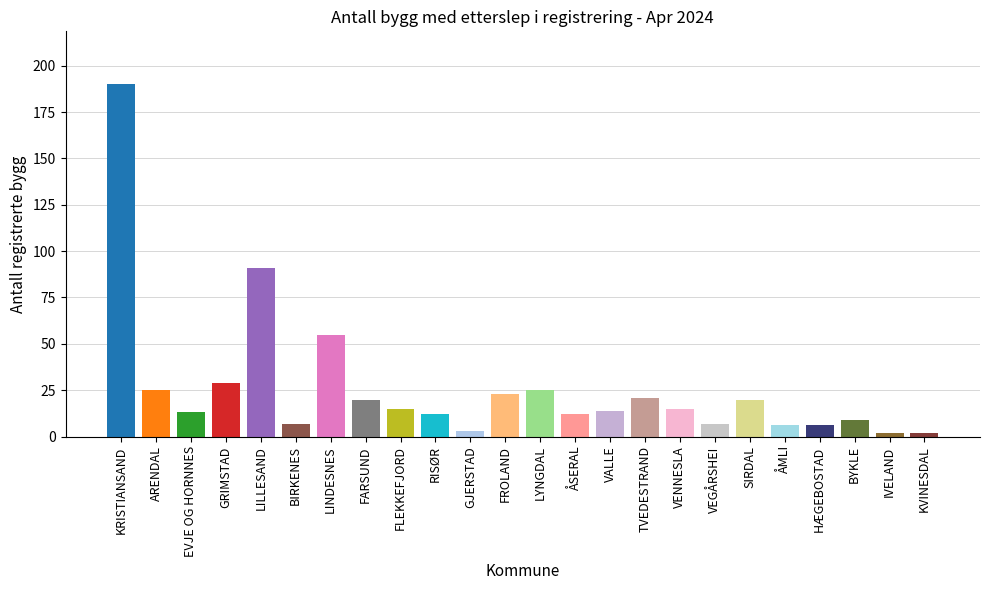

Which category has the highest value across all series?

KRISTIANSAND